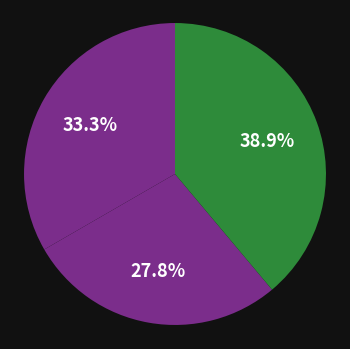

How many segments does this pie chart have?

3